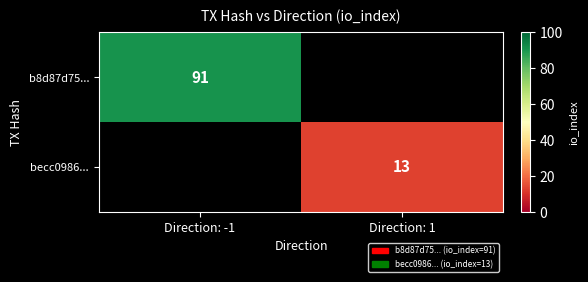

The becc0986... series shows 13 at Direction: 1. True or false?

True